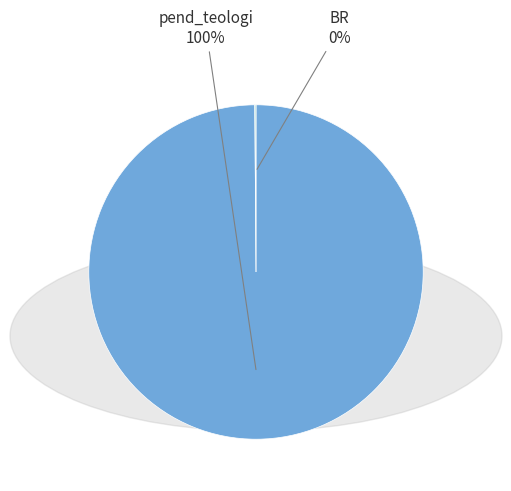

Does any single category account for the majority?

Yes